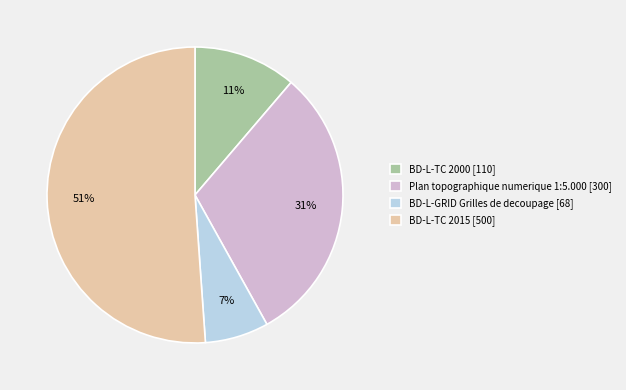

Is the sum of Plan topographique numerique 1:5.000 [300] and BD-L-GRID Grilles de decoupage [68] greater than half?

No